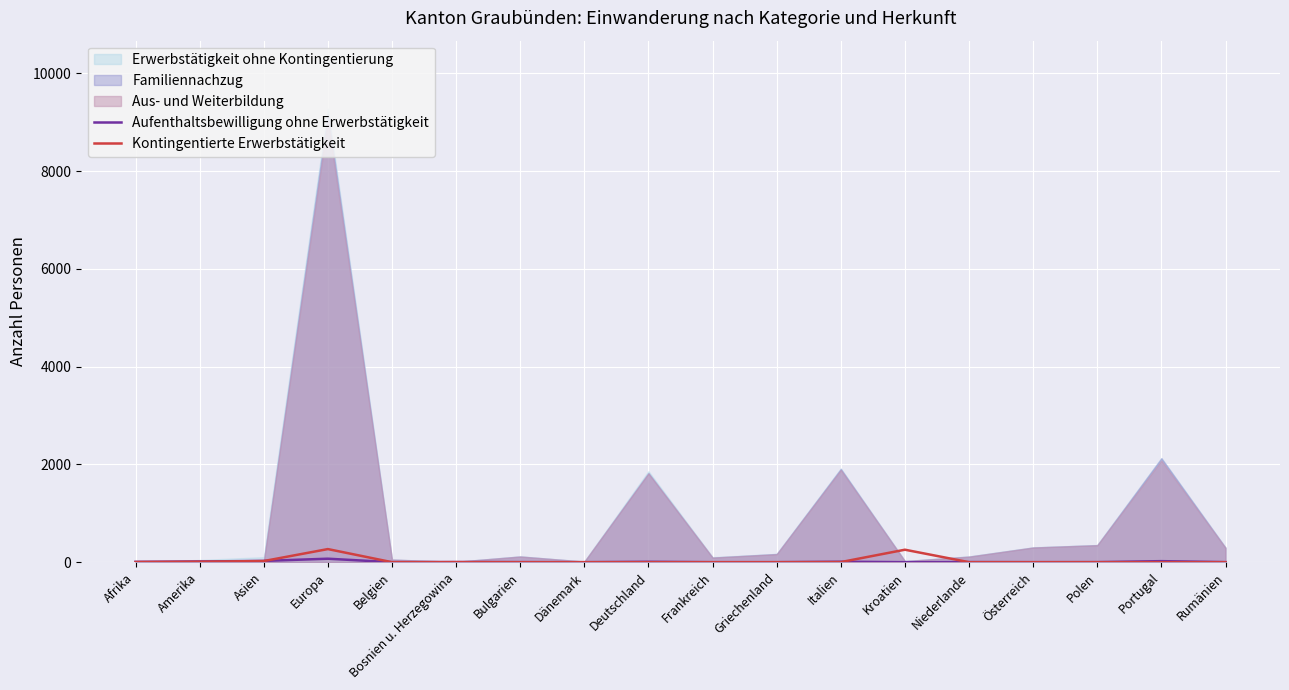

The value of Kontingentierte Erwerbstätigkeit at Europa is 268. True or false?

True